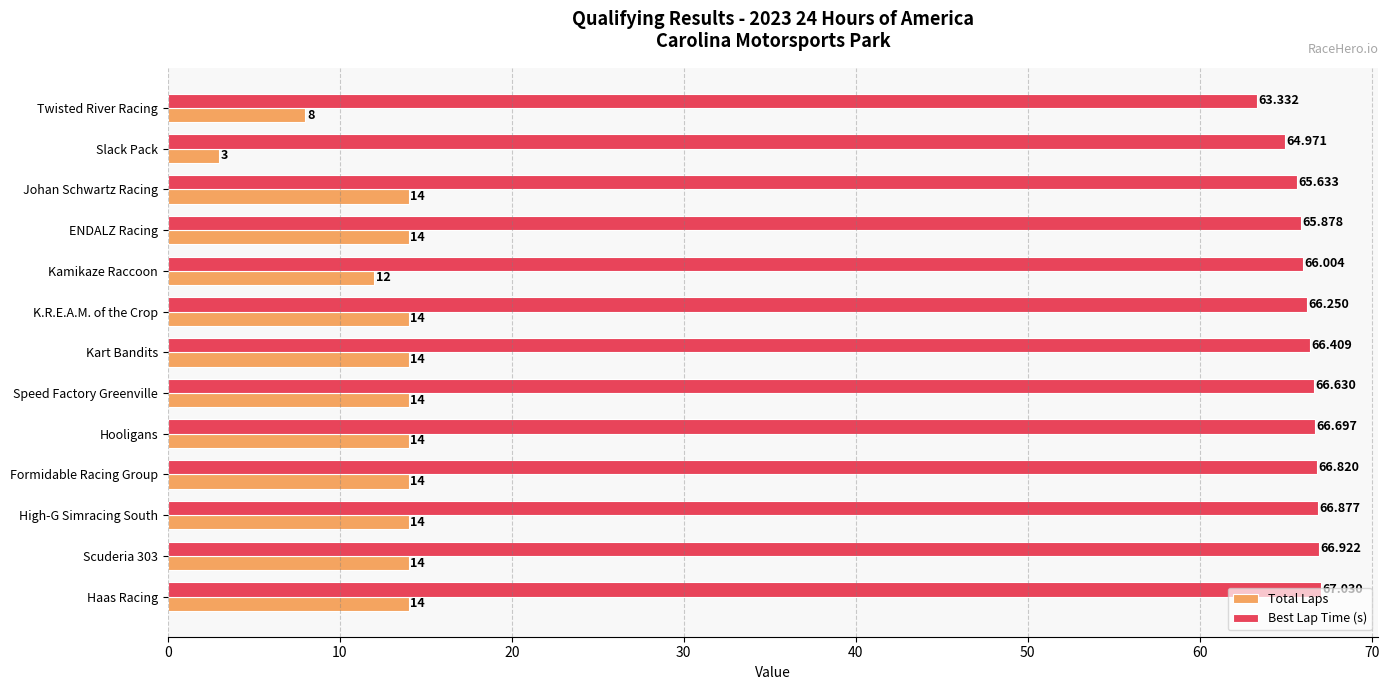

What is the minimum value for Total Laps?

3.0